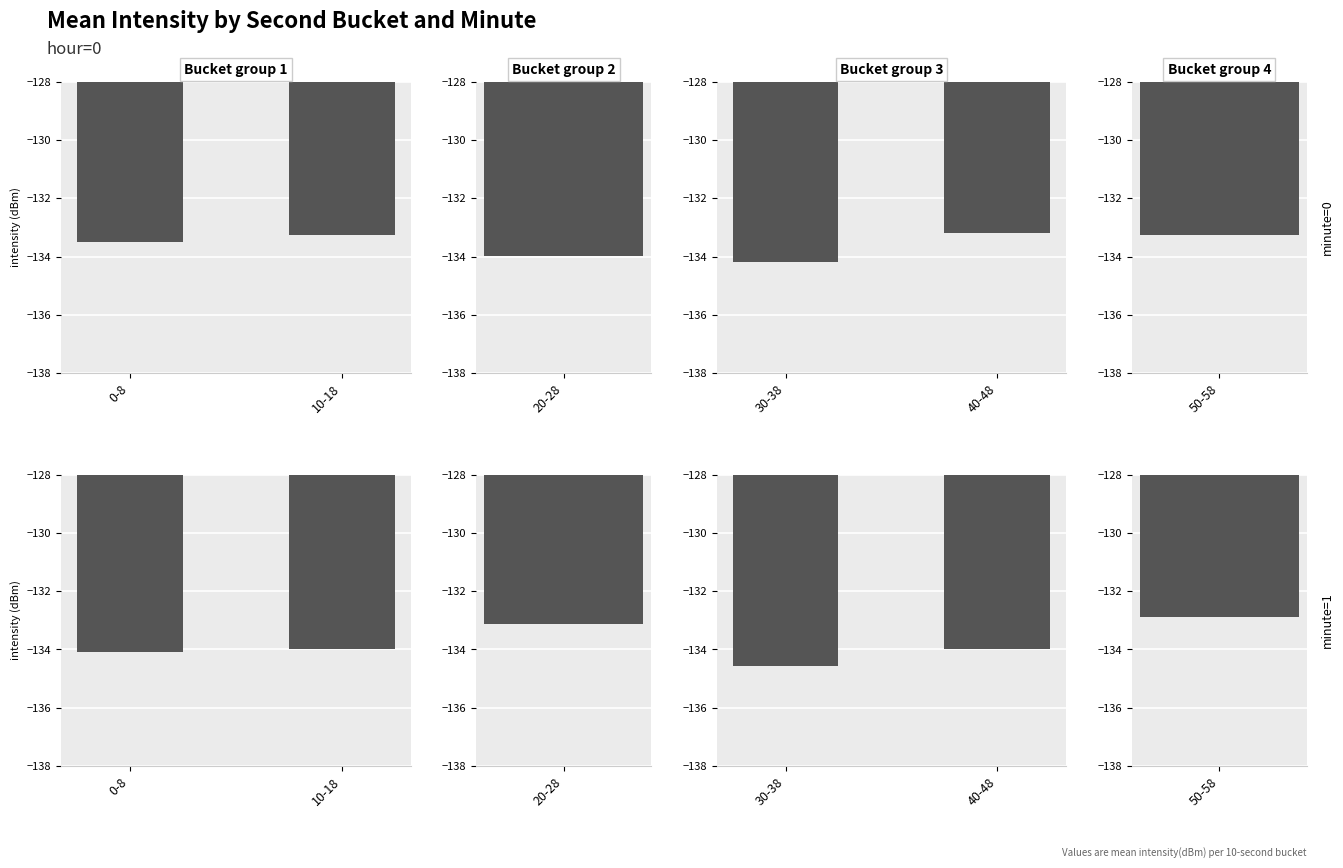

What is the minimum value for minute=0?

-134.2